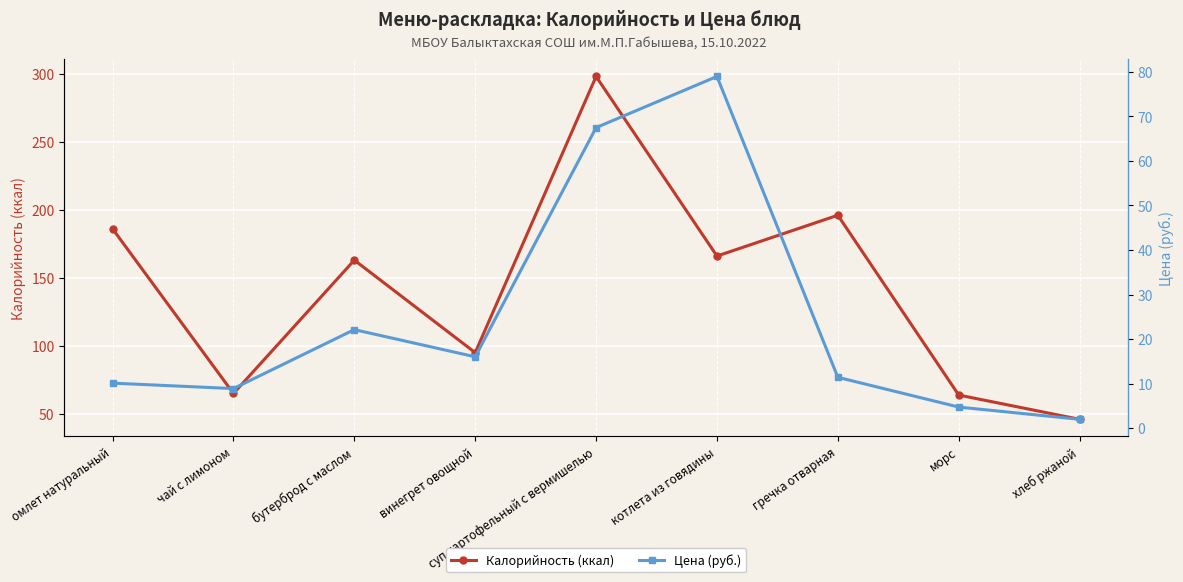

At how many categories does at least one series exceed 63?

8